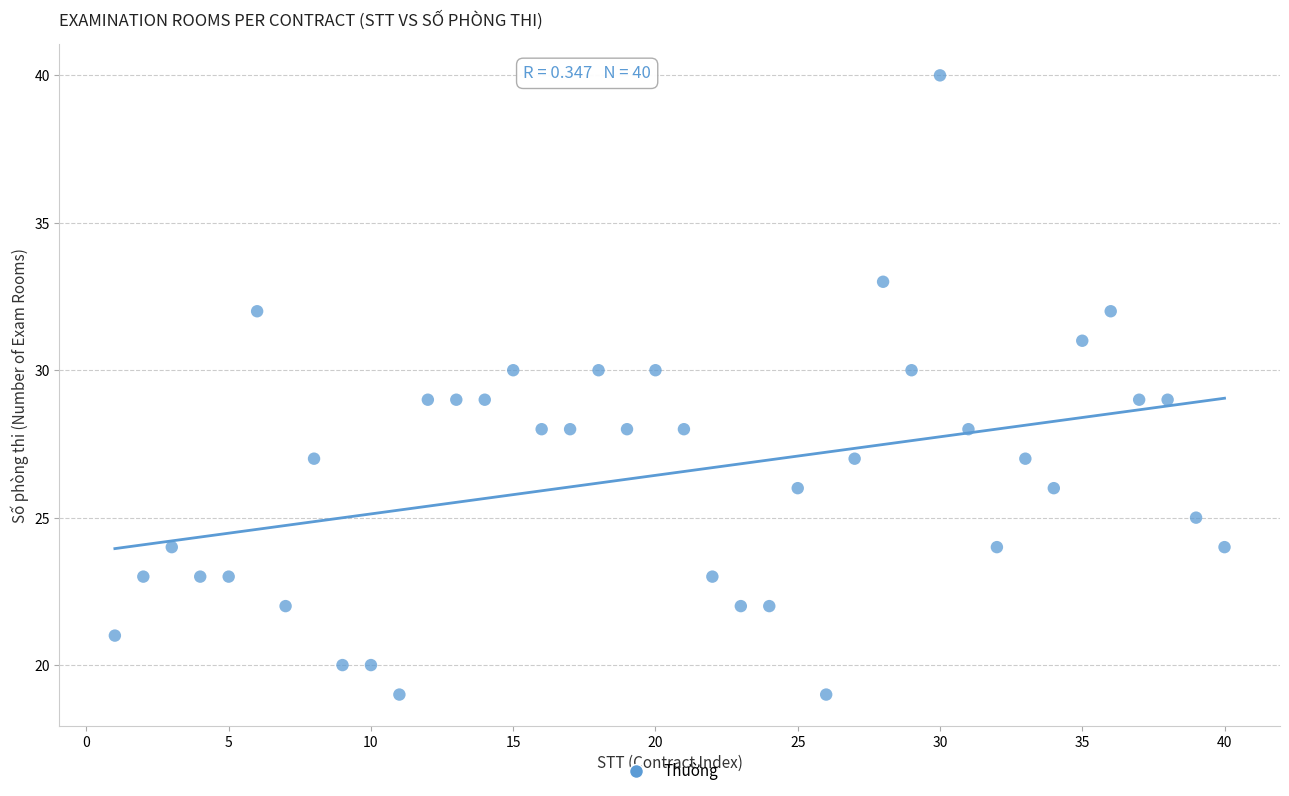

What is the range of X values (max minus min)?

39